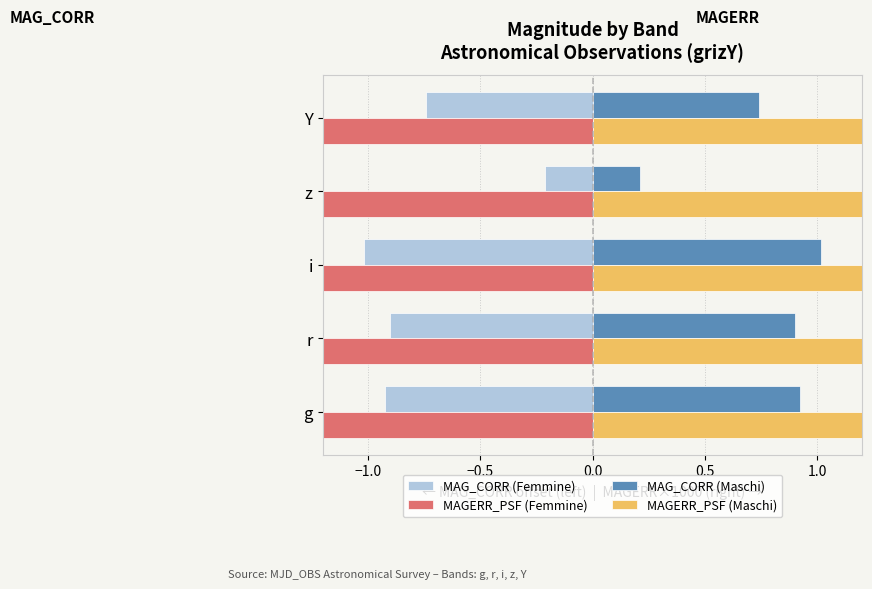

What is the difference between the second highest and minimum values in the MAGERR_PSF (Femmine) series?

11.5